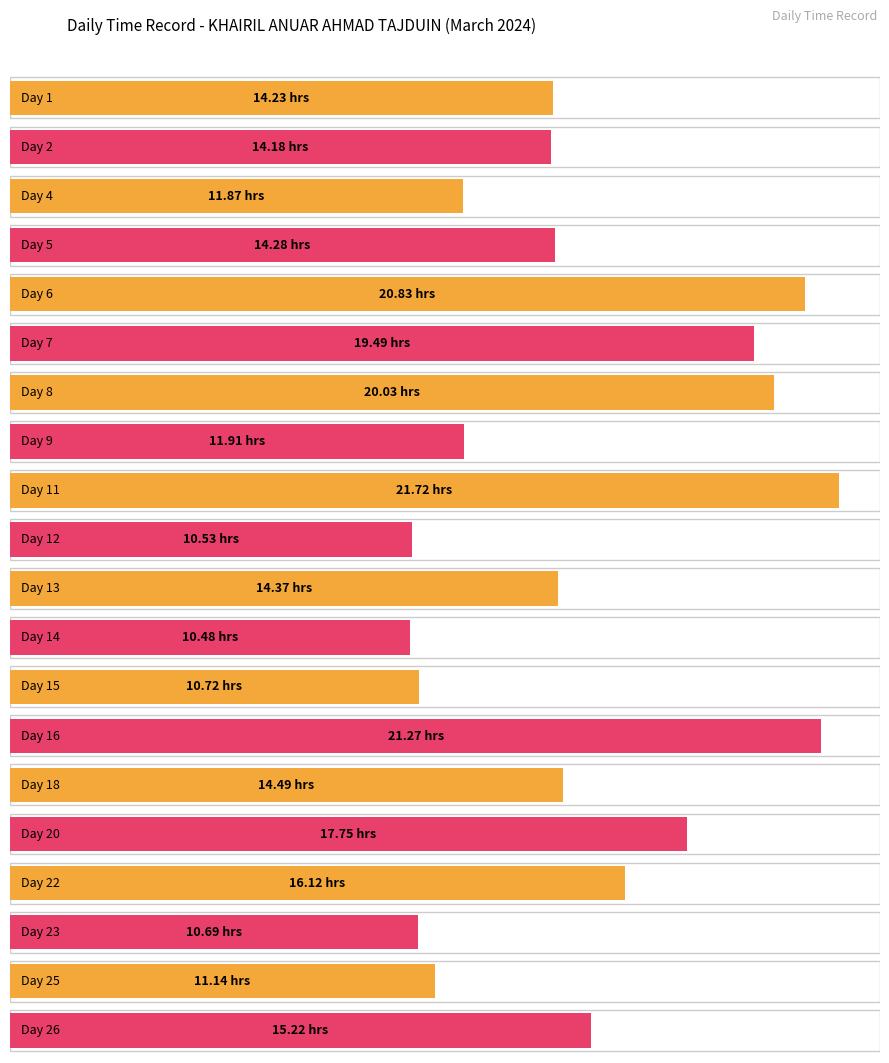

What is the greatest value displayed?

21.7